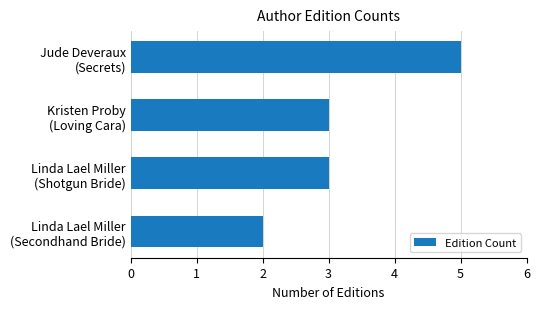

Count the number of categories in the chart.

4